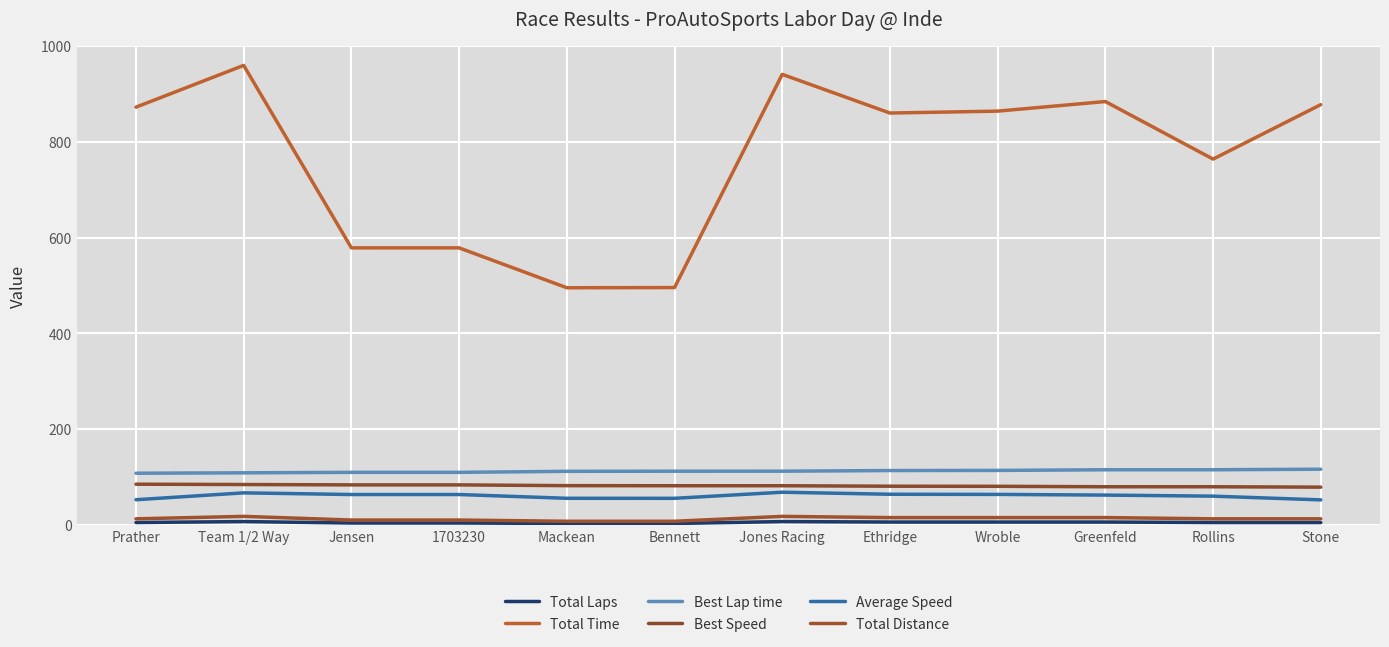

The Total Time series shows 522.6 at Prather. True or false?

False